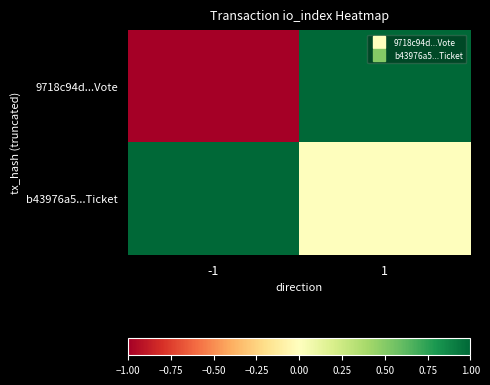

How many data points does each series have?

2